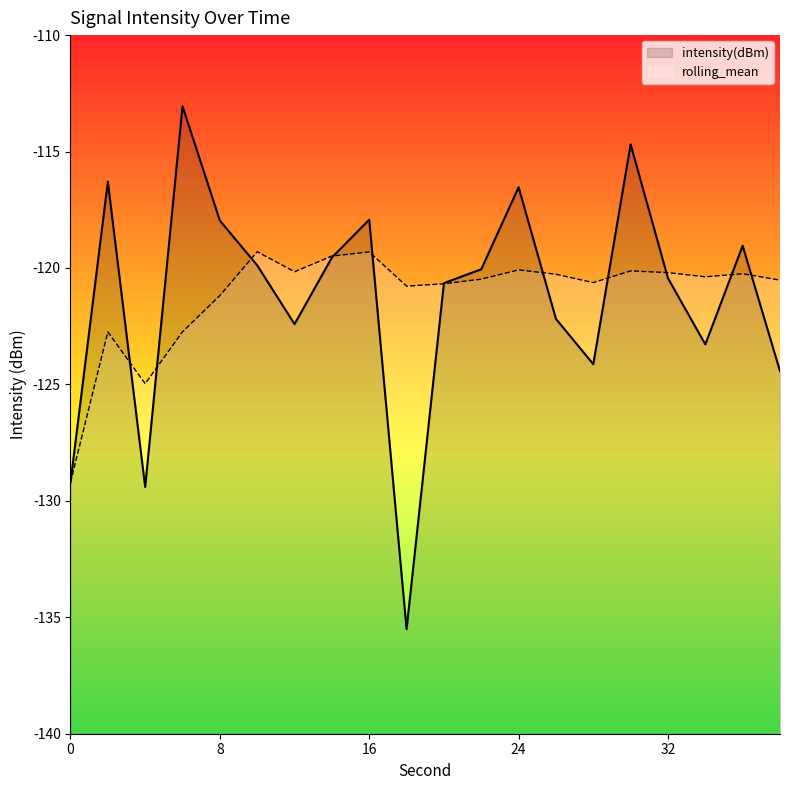

What is the difference between the rolling_mean values at 24 and 10?

0.8